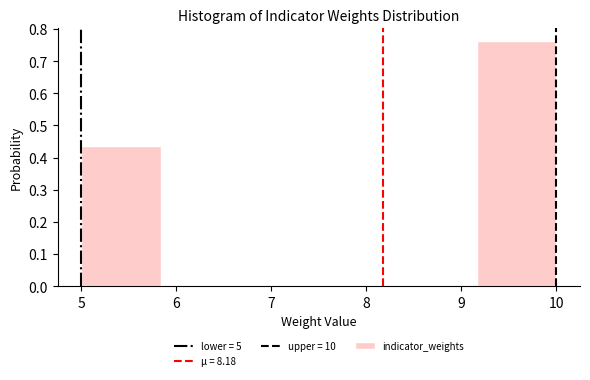

What is the height of the bar covering 5.0 to 5.8 on the x-axis? Neither the bar edges nor the heights are printed on the chart, so give them approximately, as read against the axes.

0.44